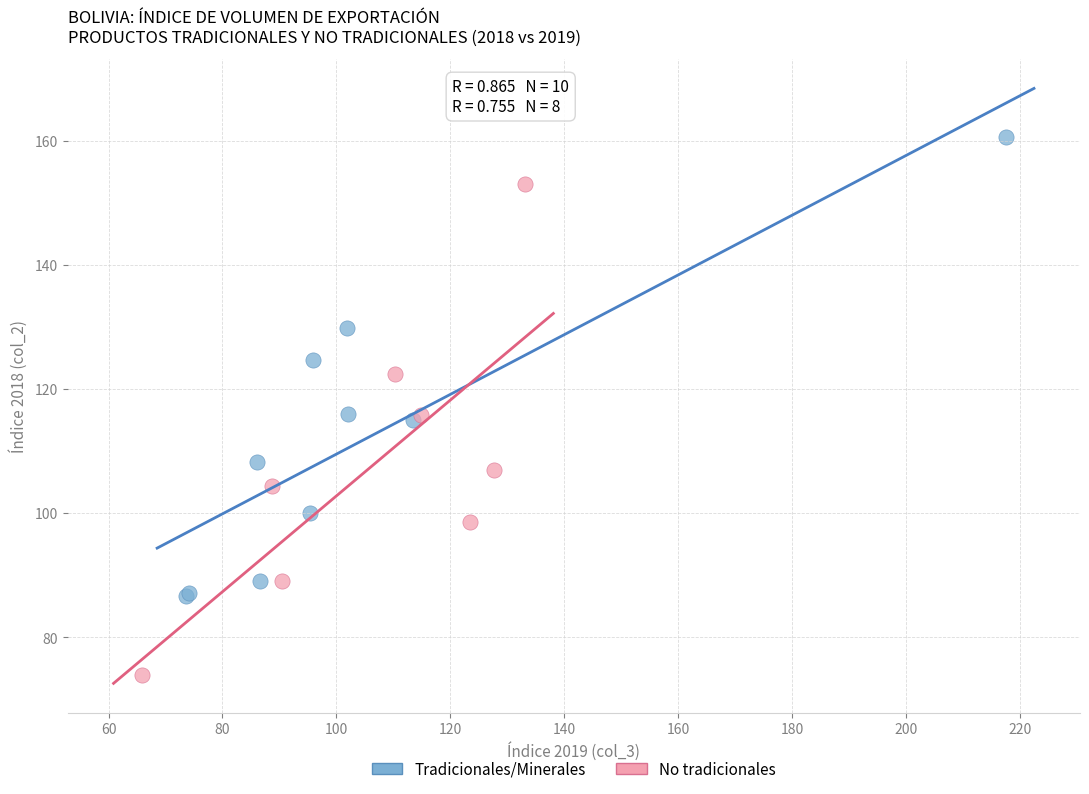

Which series reaches the minimum Y coordinate?

No tradicionales